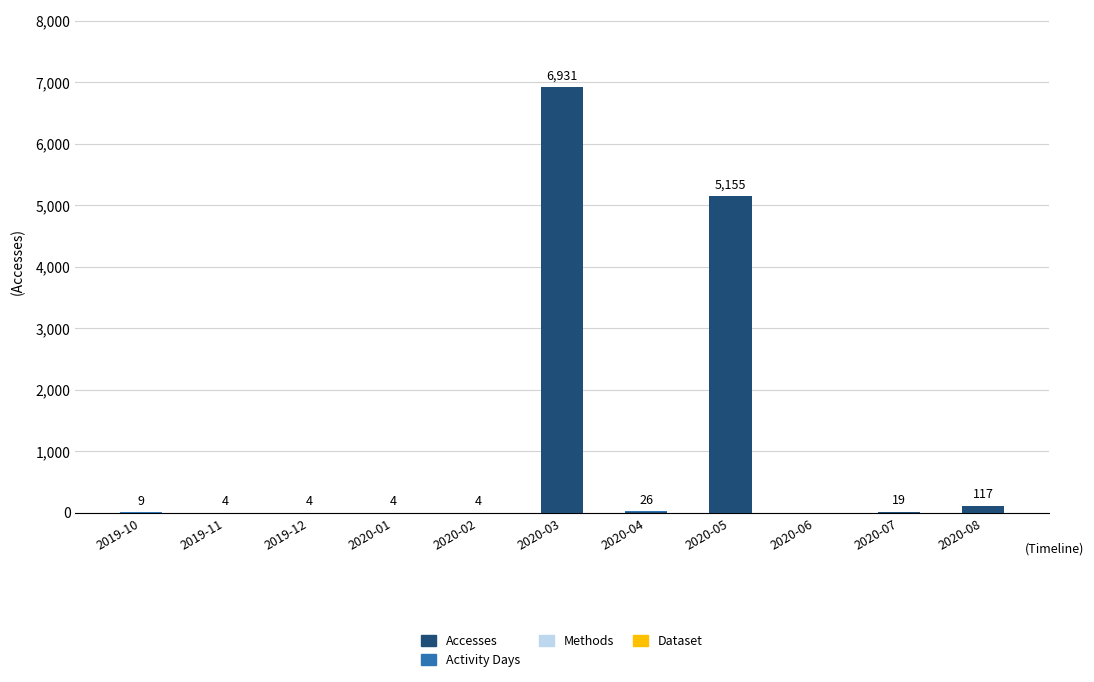

At which category is the sum across all series the highest?

2020-03